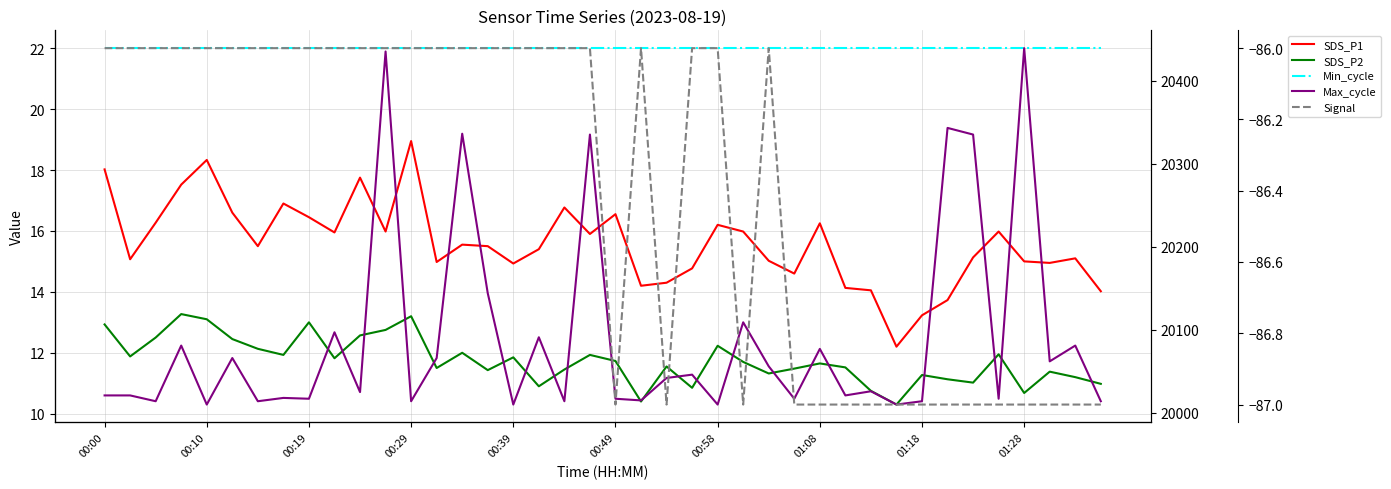

How many interior local peaks does the SDS_P2 series have?

12